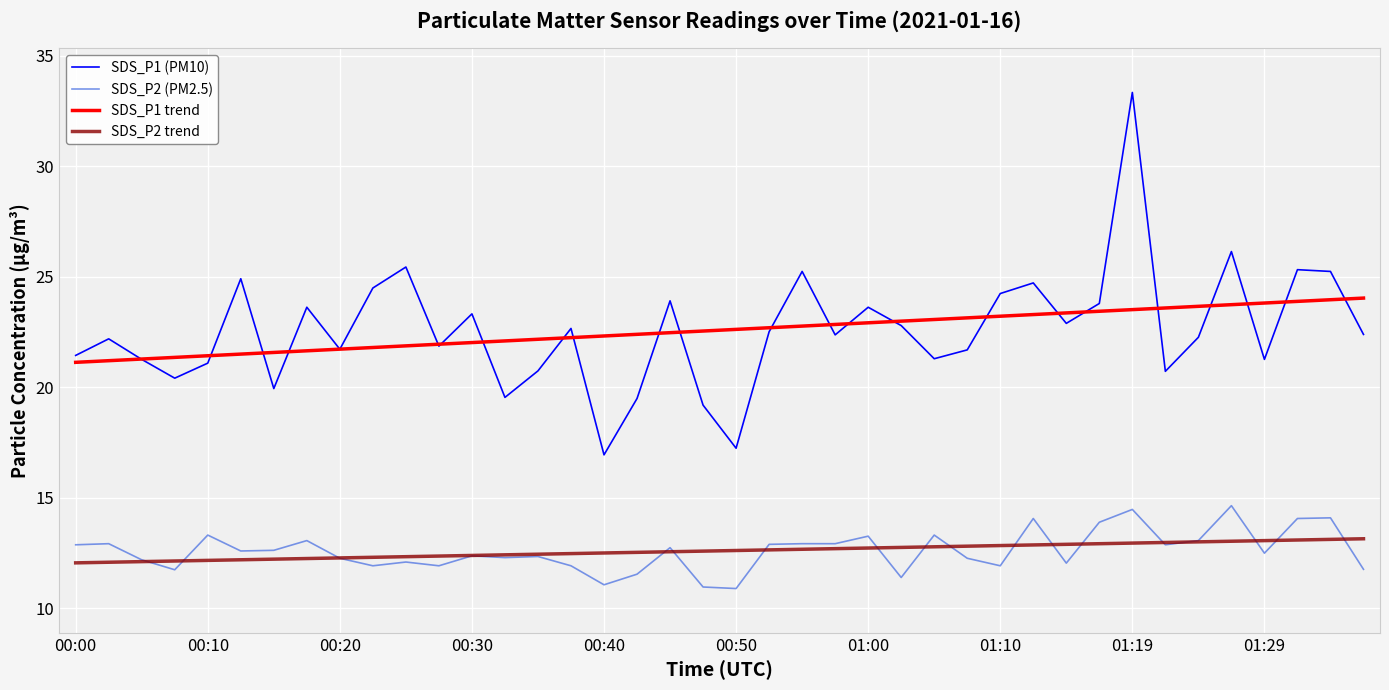

Which series has the largest range (max minus min)?

SDS_P1 (PM10)